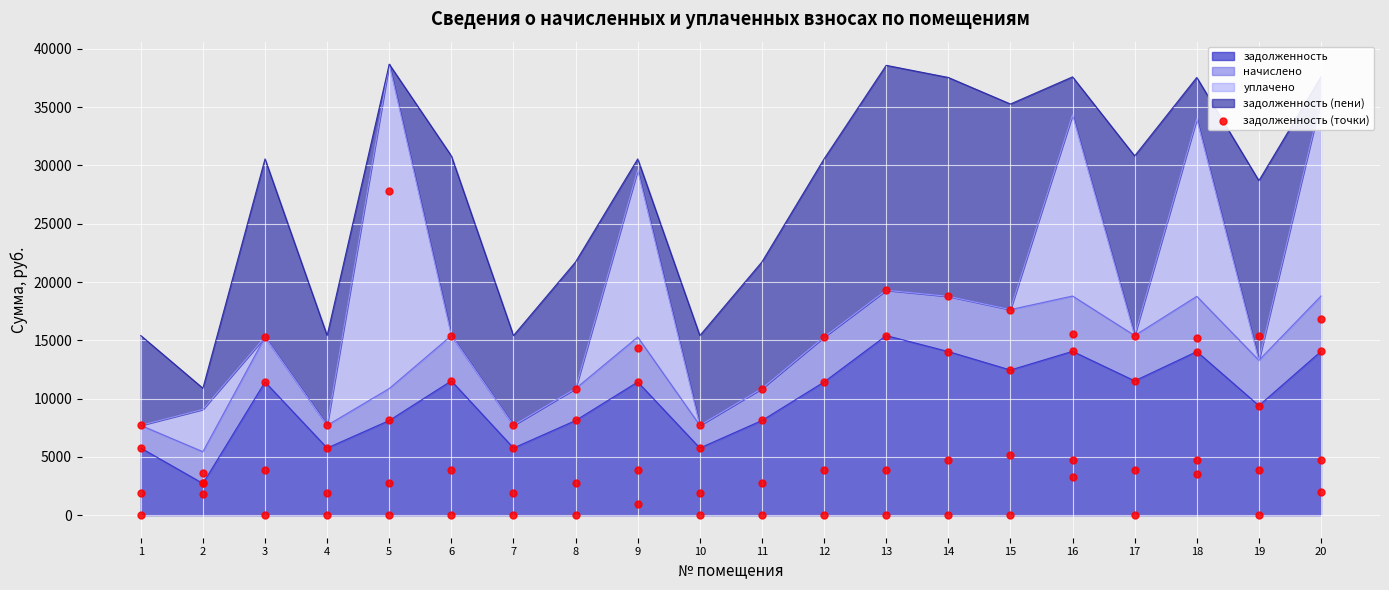

What is the change in value from 1 to 16?

+8294.4